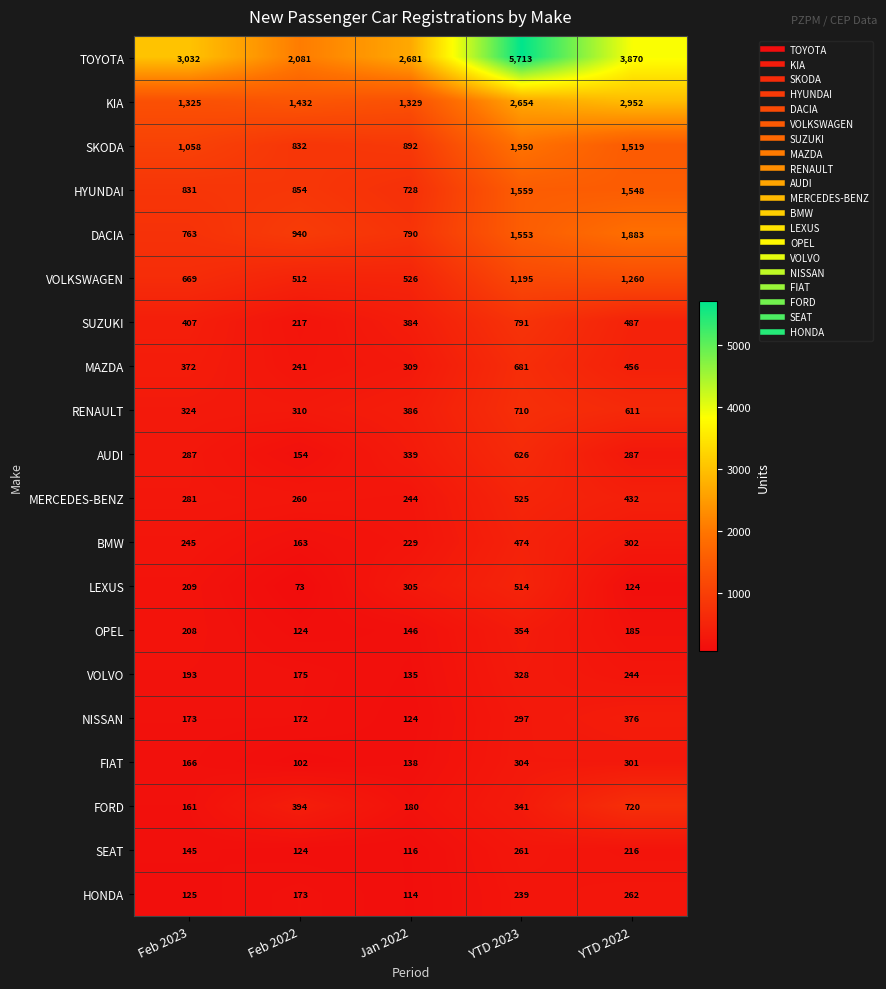

At how many categories does at least one series exceed 853?

5